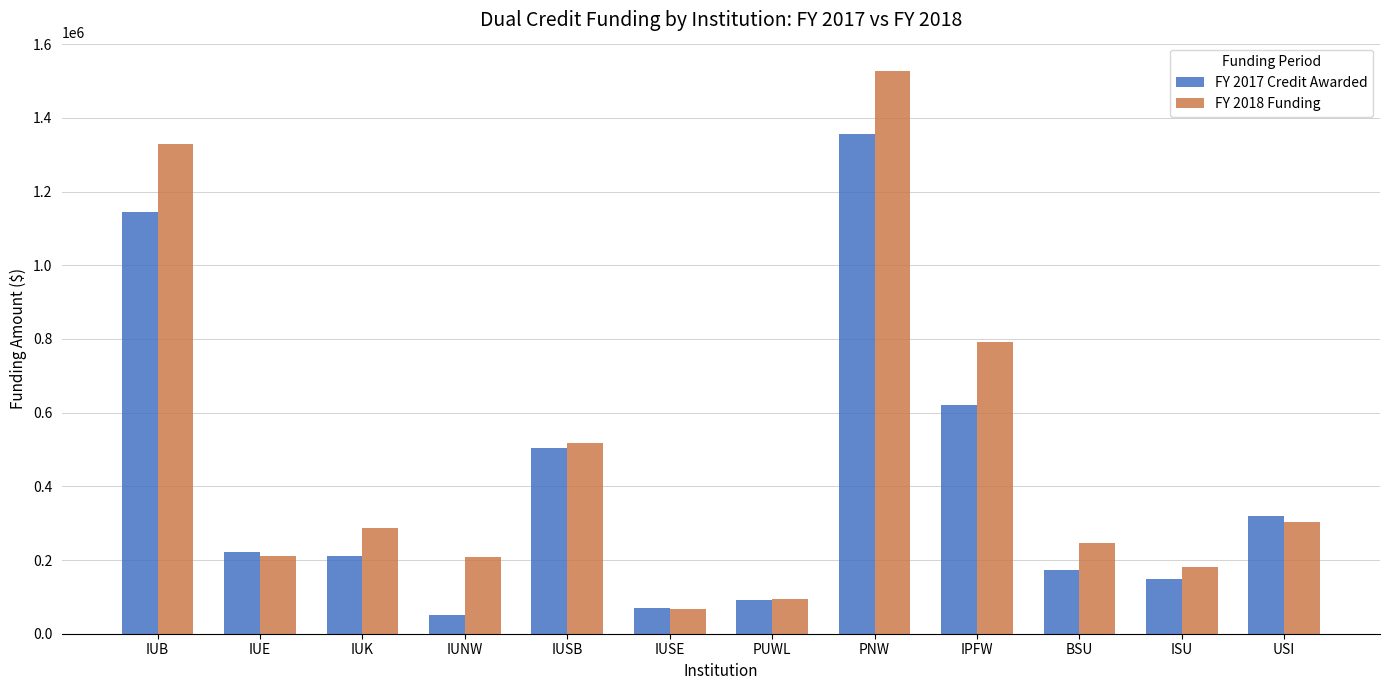

What is the label of the 5th bar from the left?

IUSB